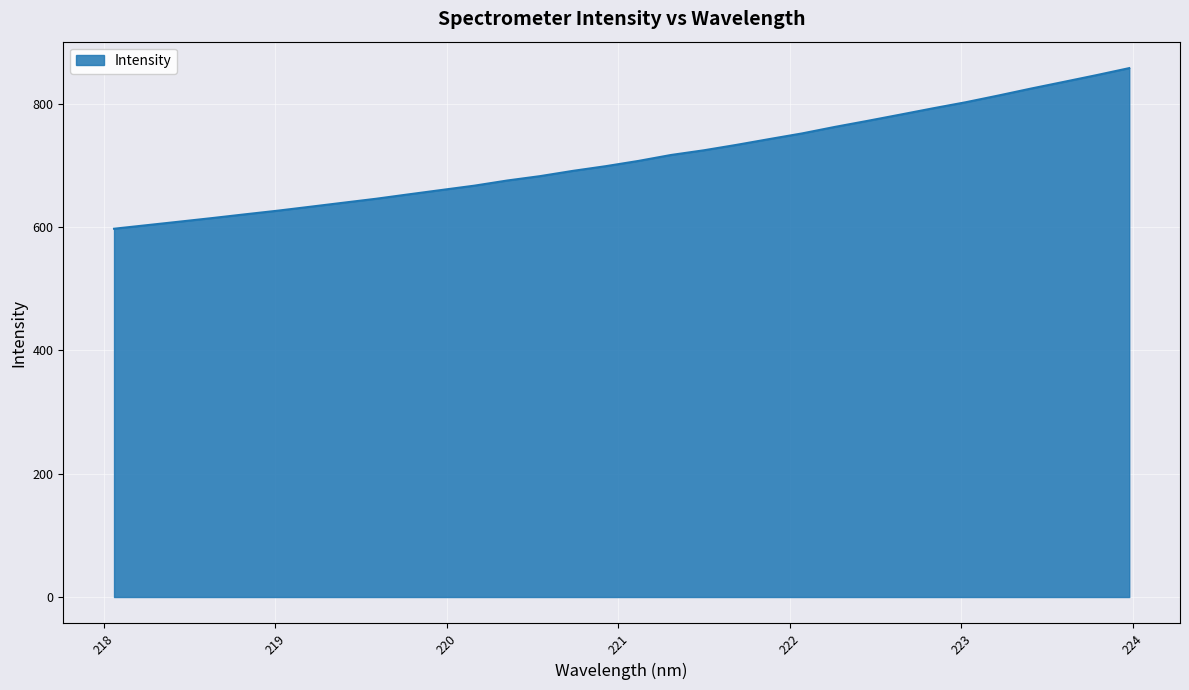

What is the greatest value displayed?

857.7